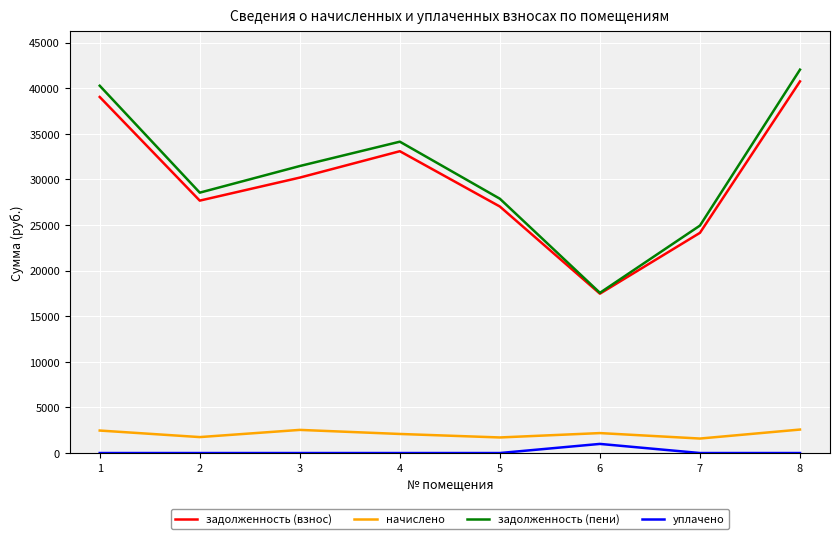

Which series has the widest spread of values?

задолженность (пени)